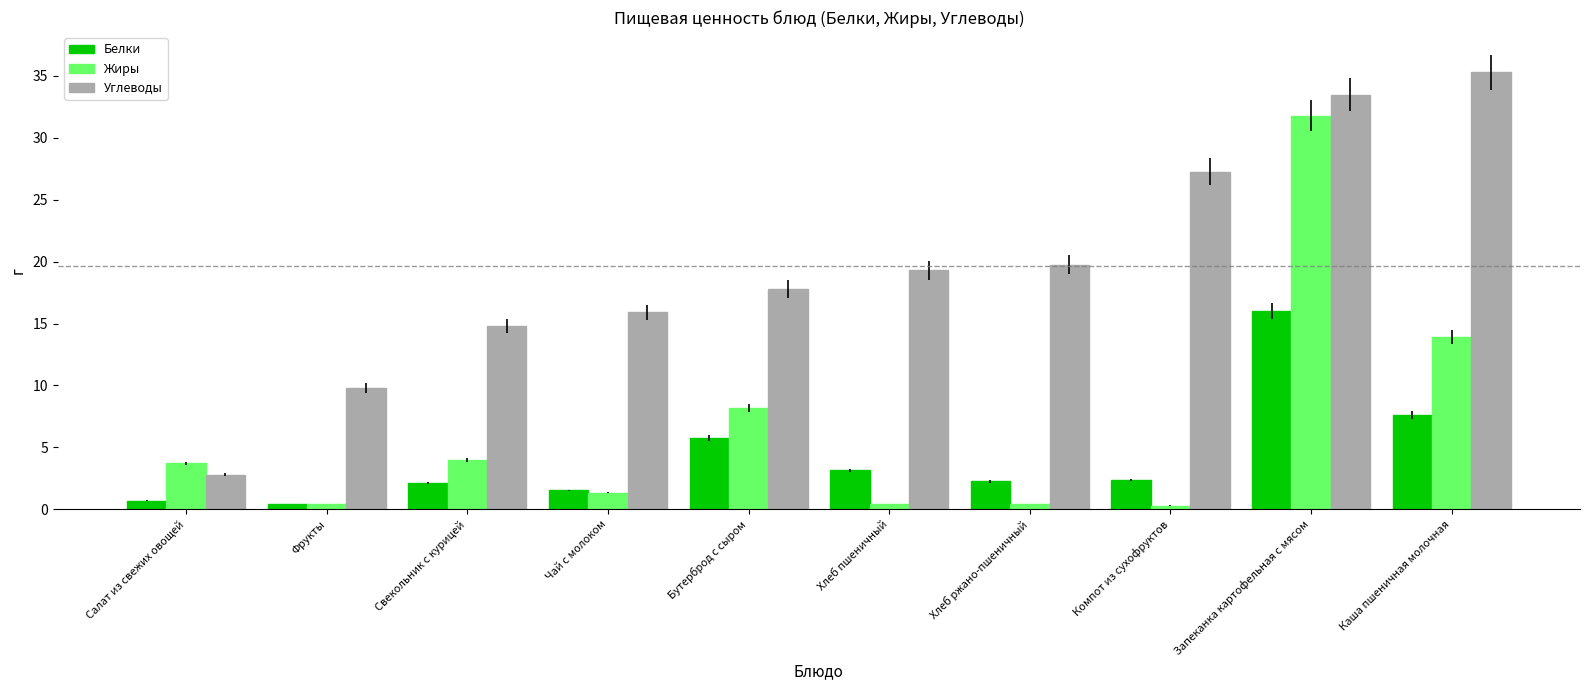

The value of Жиры at Бутерброд с сыром is 8.2. True or false?

True